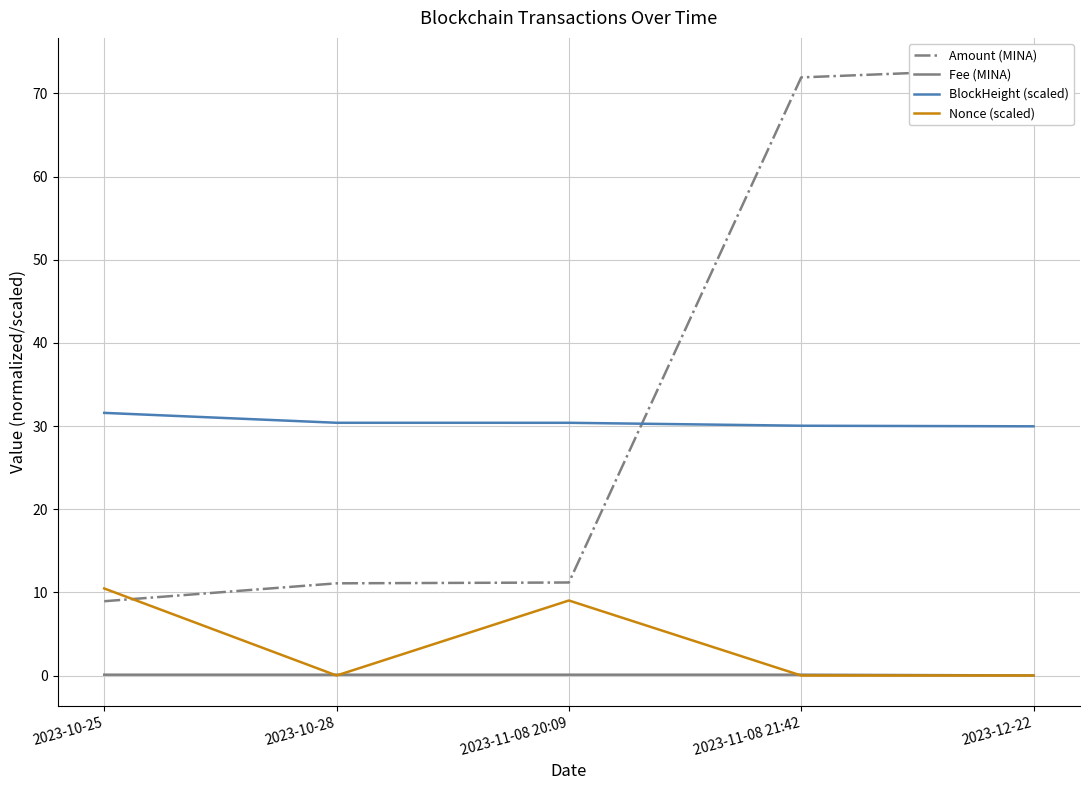

What is the value of the BlockHeight (scaled) point at the 5th from the left?

30.0